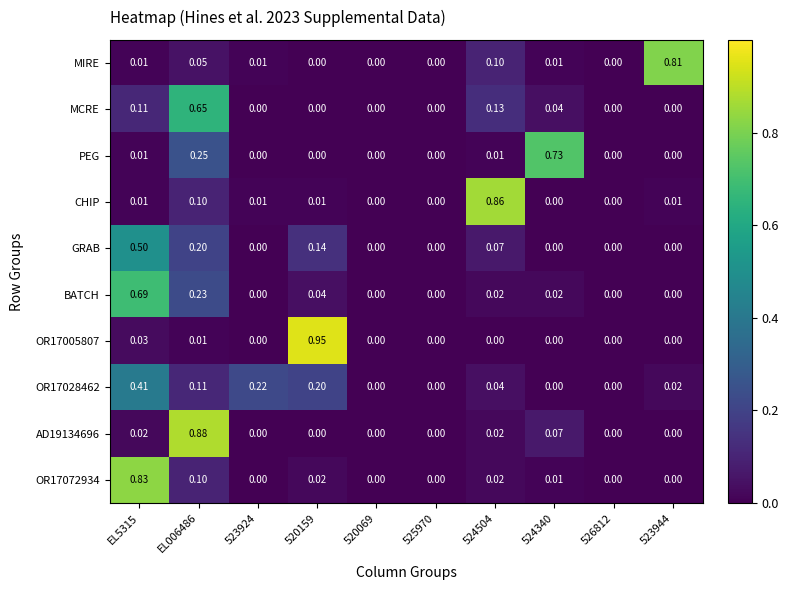

Count the number of categories in the chart.

10